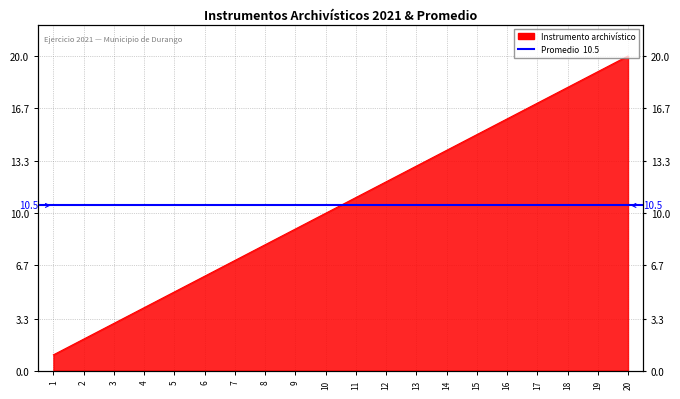

Reading left to right, what are all the values shown in this chart?

1=1	2=2	3=3	4=4	5=5	6=6	7=7	8=8	9=9	10=10	11=11	12=12	13=13	14=14	15=15	16=16	17=17	18=18	19=19	20=20